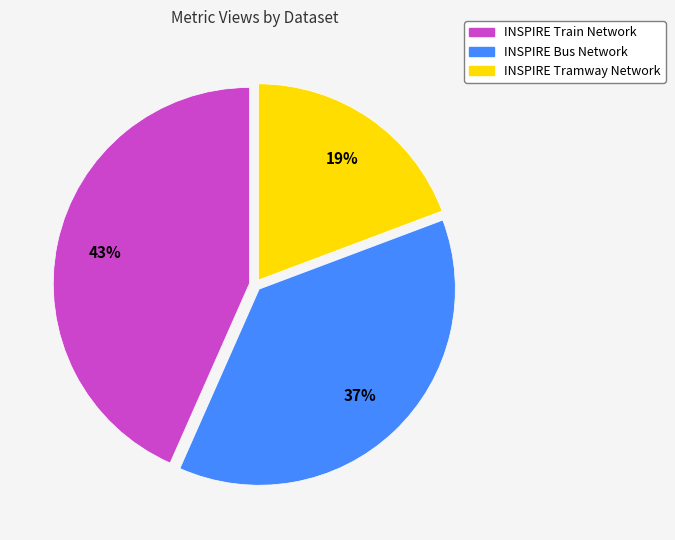

Count the number of slices in the pie.

3